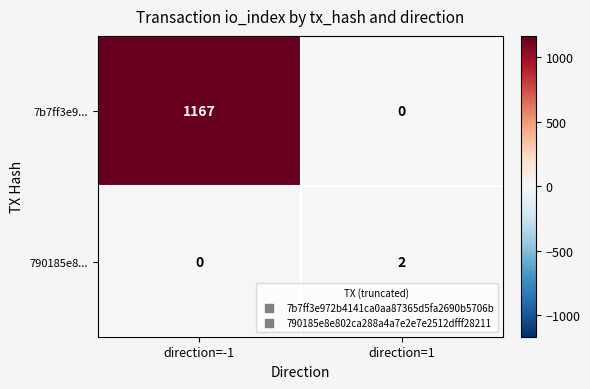

Which series has the largest total across all categories?

7b7ff3e9...